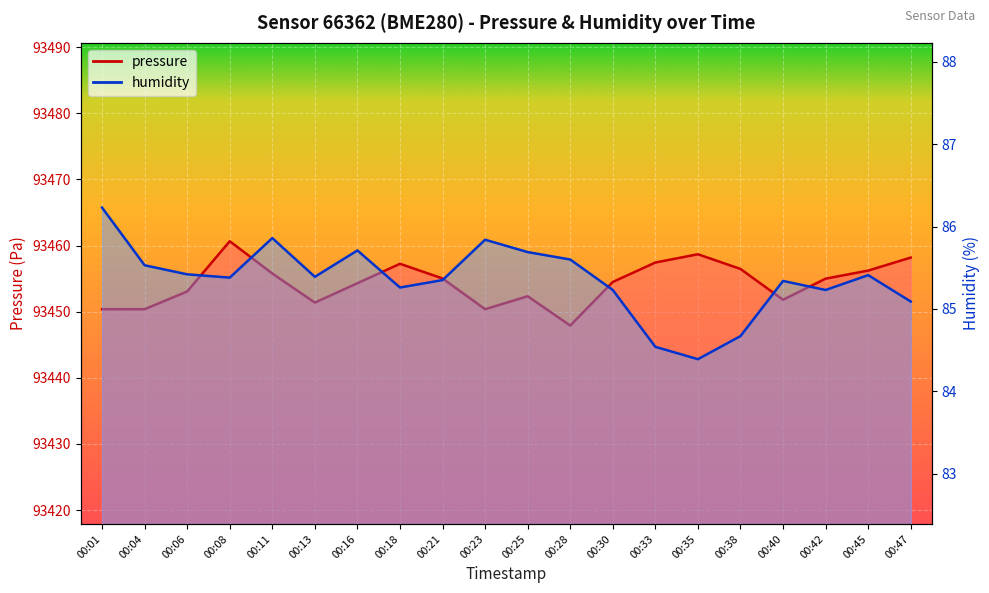

What is the sum of all pressure values?

1869087.2